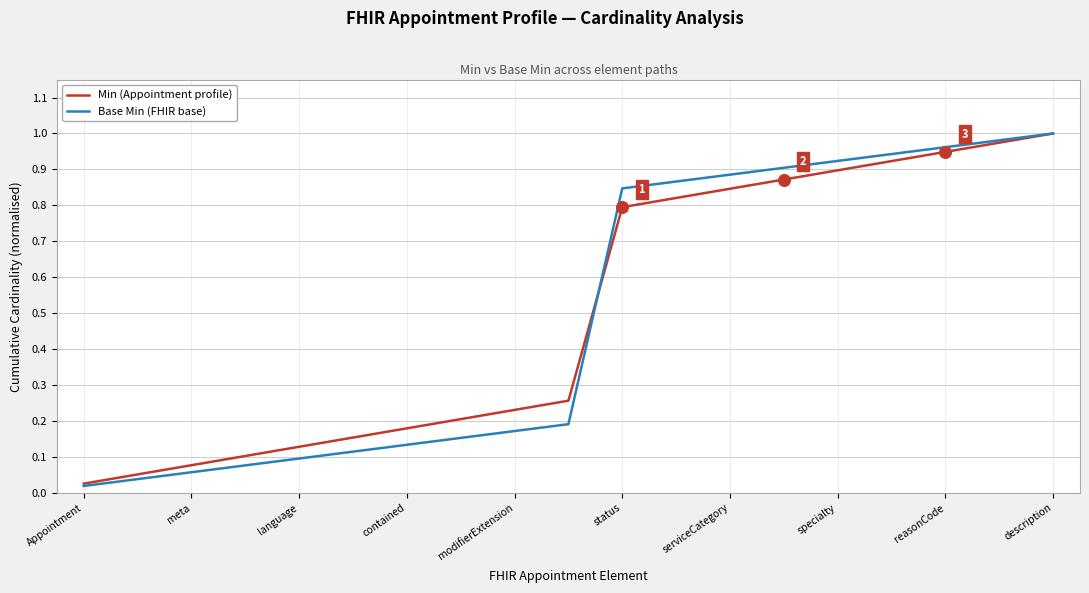

Which series has the largest range (max minus min)?

Base Min (FHIR base)